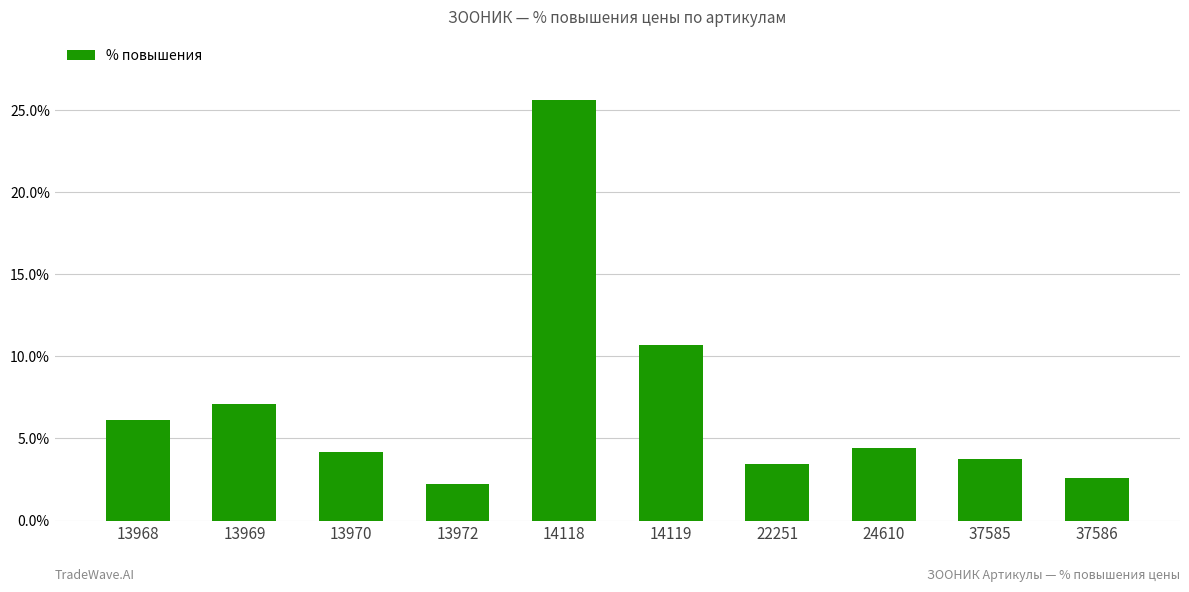

List the labels in order of value, largest first.

14118, 14119, 13969, 13968, 24610, 13970, 37585, 22251, 37586, 13972